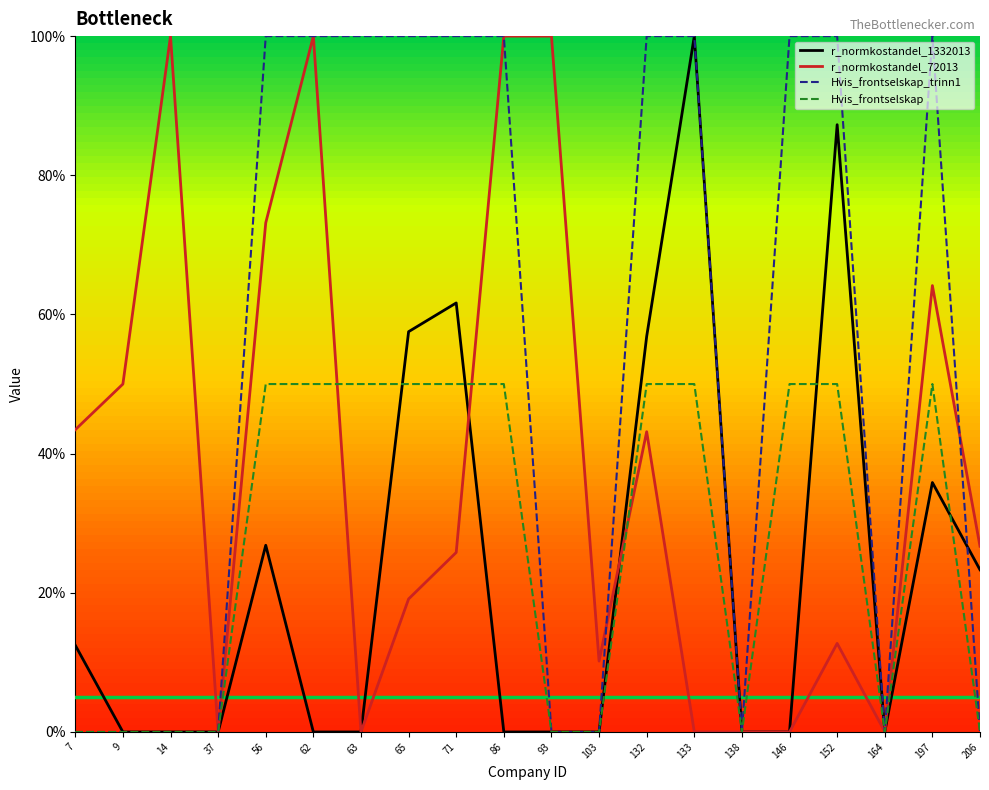

List the labels in order of Hvis_frontselskap_trinn1 value, smallest first.

7, 9, 14, 37, 93, 103, 138, 164, 206, 56, 62, 63, 65, 71, 86, 132, 133, 146, 152, 197